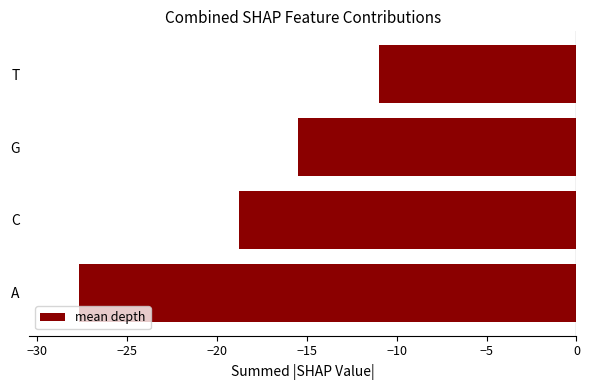

How many series are shown in this chart?

1